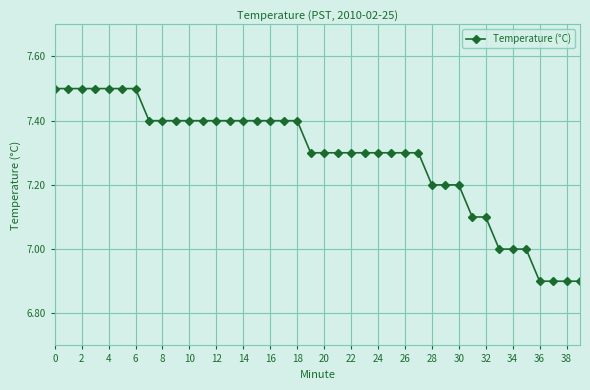

What is the minimum value shown in the chart?

6.9